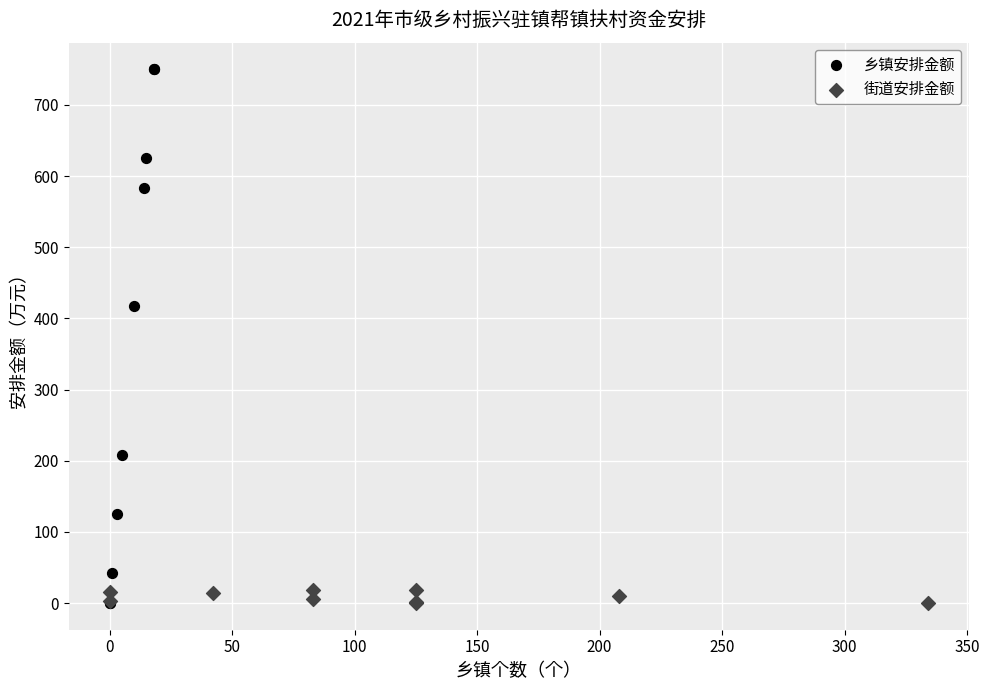

Which series has the widest spread of Y values?

乡镇安排金额